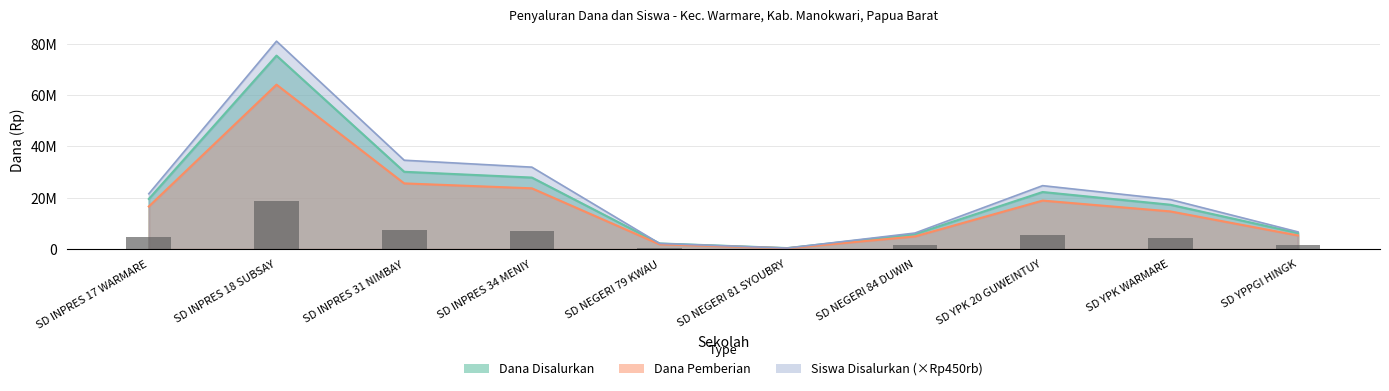

At which category is the sum across all series the highest?

SD INPRES 18 SUBSAY